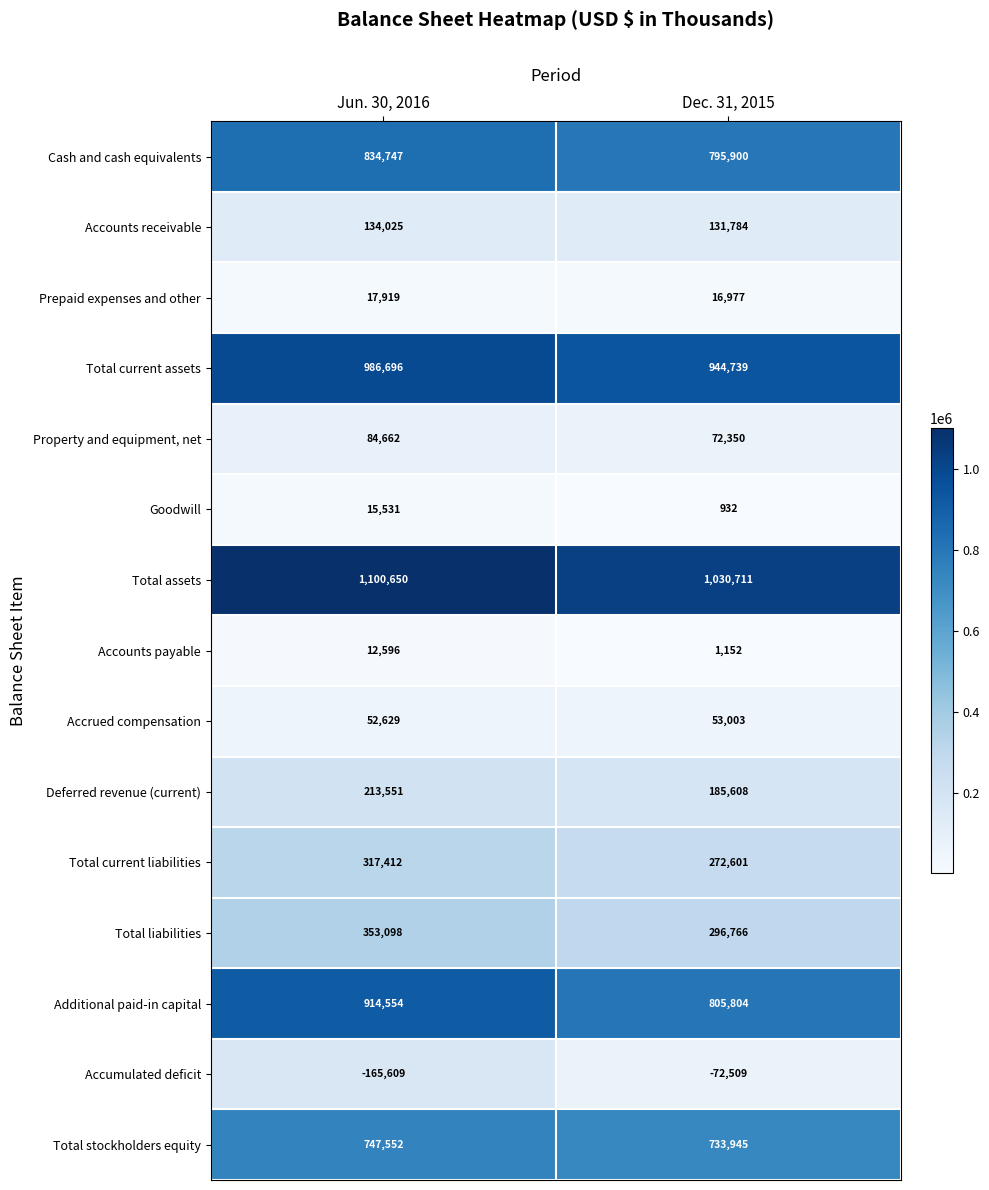

Reading right to left, transcribe all the data shown in this chart.

Cash and cash equivalents: Dec. 31, 2015=795900	Jun. 30, 2016=834747
Accounts receivable: Dec. 31, 2015=131784	Jun. 30, 2016=134025
Prepaid expenses and other: Dec. 31, 2015=16977	Jun. 30, 2016=17919
Total current assets: Dec. 31, 2015=944739	Jun. 30, 2016=986696
Property and equipment, net: Dec. 31, 2015=72350	Jun. 30, 2016=84662
Goodwill: Dec. 31, 2015=932	Jun. 30, 2016=15531
Total assets: Dec. 31, 2015=1030711	Jun. 30, 2016=1100650
Accounts payable: Dec. 31, 2015=1152	Jun. 30, 2016=12596
Accrued compensation: Dec. 31, 2015=53003	Jun. 30, 2016=52629
Deferred revenue (current): Dec. 31, 2015=185608	Jun. 30, 2016=213551
Total current liabilities: Dec. 31, 2015=272601	Jun. 30, 2016=317412
Total liabilities: Dec. 31, 2015=296766	Jun. 30, 2016=353098
Additional paid-in capital: Dec. 31, 2015=805804	Jun. 30, 2016=914554
Accumulated deficit: Dec. 31, 2015=-72509	Jun. 30, 2016=-165609
Total stockholders equity: Dec. 31, 2015=733945	Jun. 30, 2016=747552